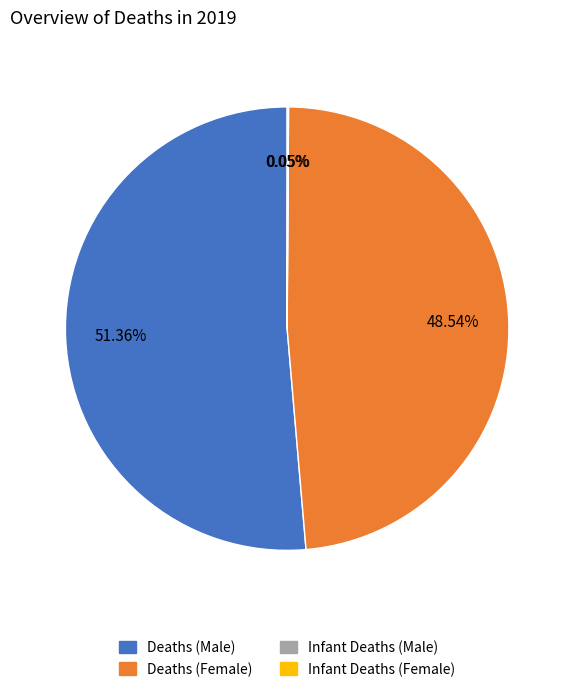

What is the largest slice in the pie chart?

Deaths (Male)